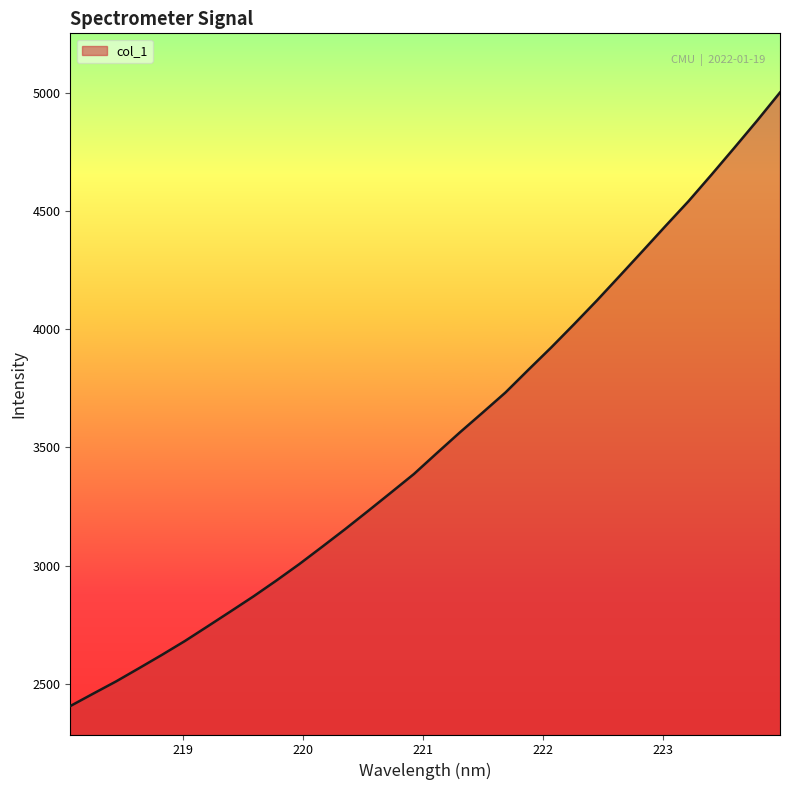

How many distinct data groups are displayed?

1